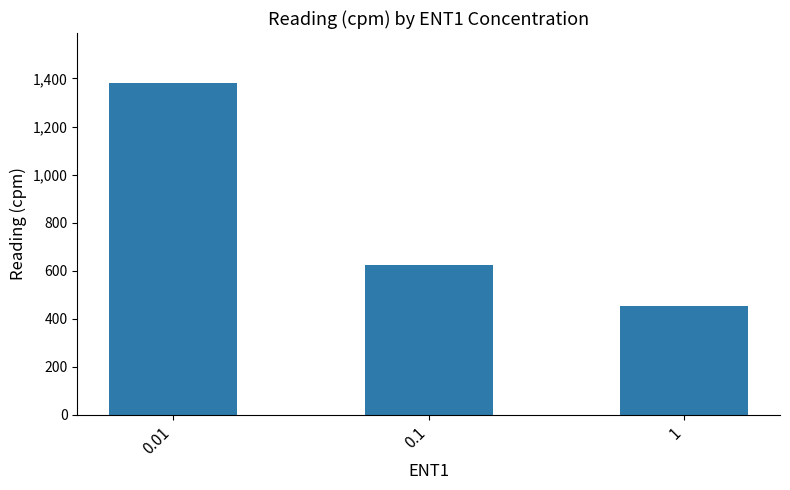

Where is the data nearest to the value 918?

0.1